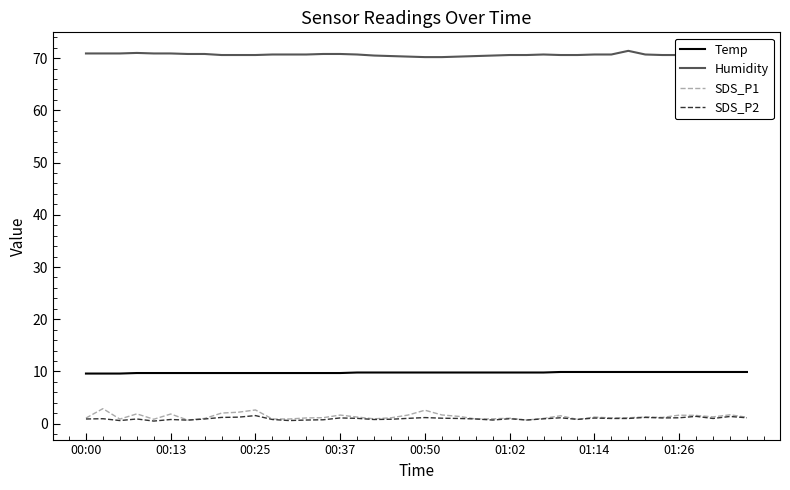

True or false: SDS_P1 and Humidity intersect in this chart.

False